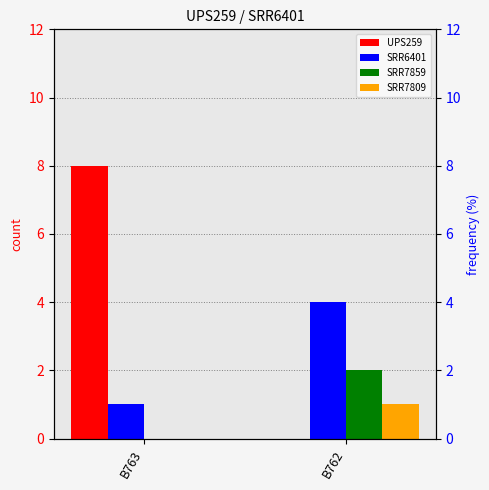

The value of SRR7859 at B762 is 1. True or false?

False